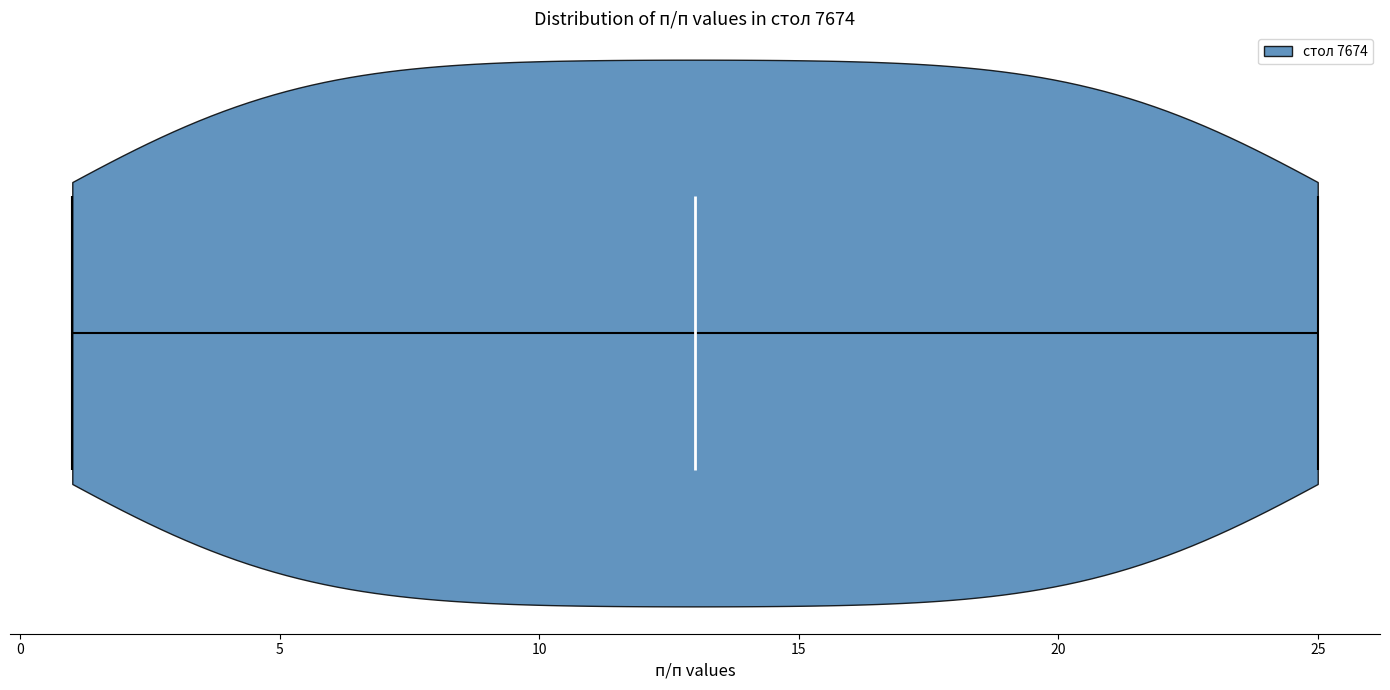

Read this violin plot against the x-axis: where its median line is, and the lowest and highest points the violin reaches. The values are not printed on the chart, so give them approximately, as read against the axis.

median line 13, lowest point 1, highest point 25